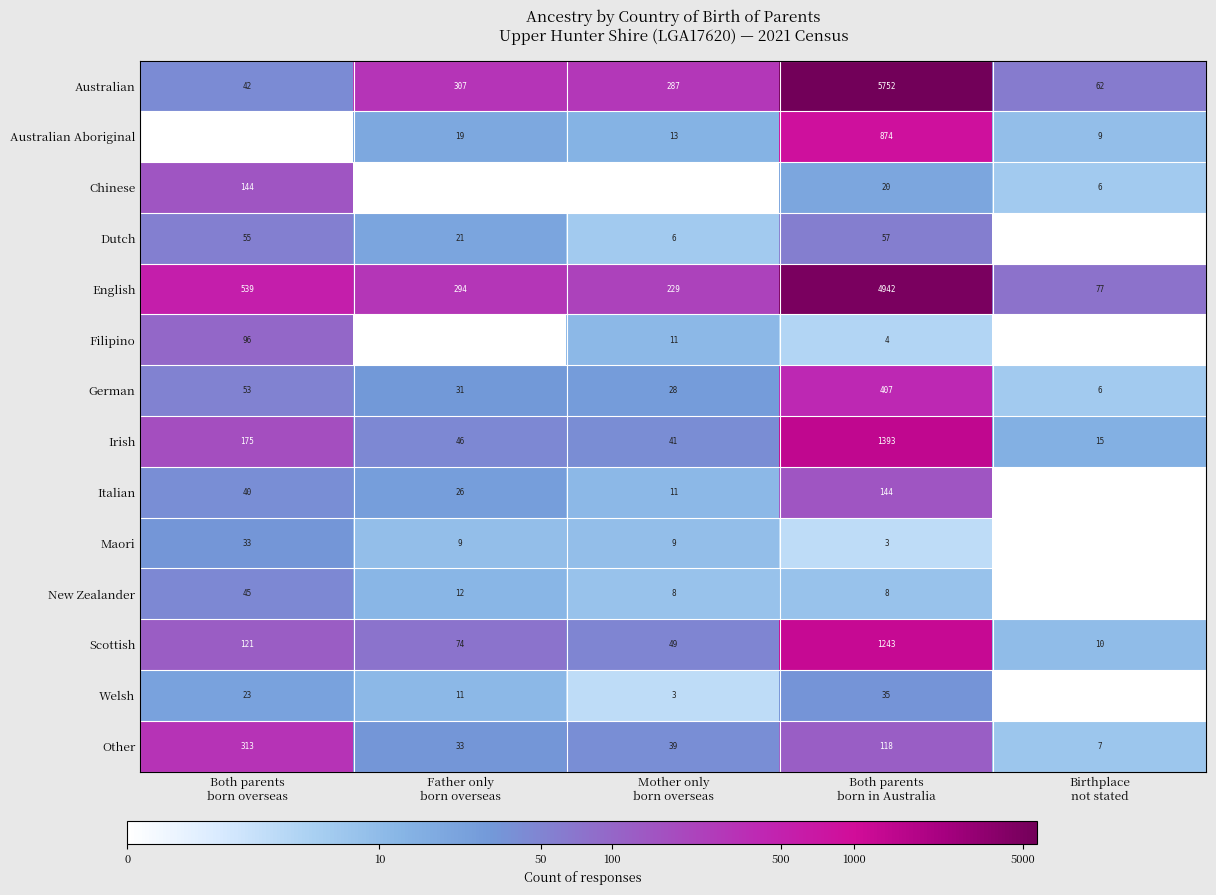

What is the difference between the maximum and minimum values in the English series?

4865